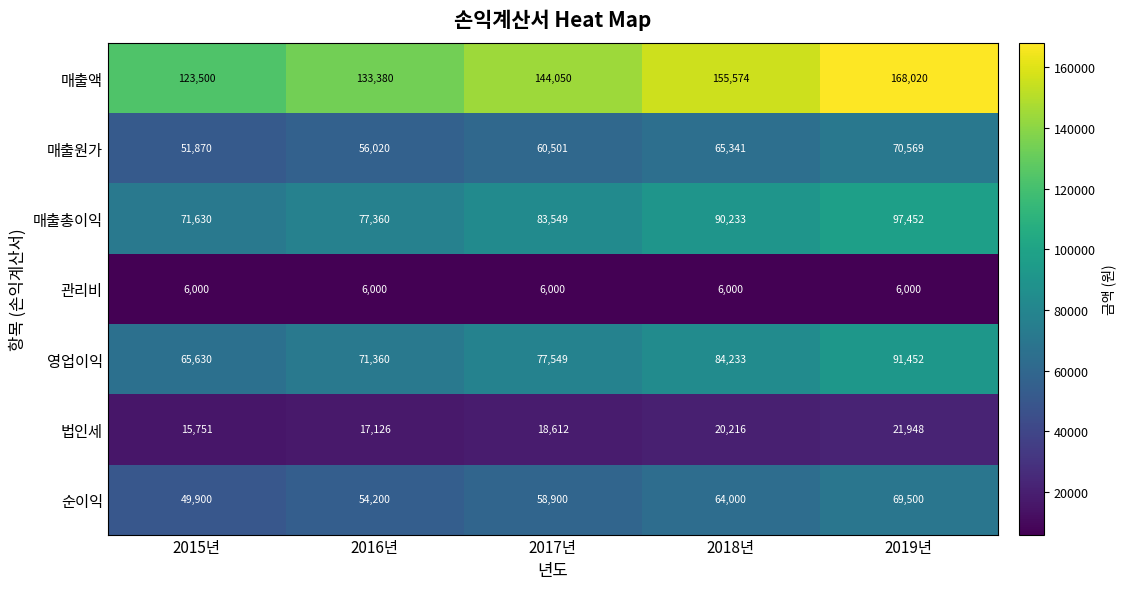

At how many categories does at least one series exceed 25998?

5